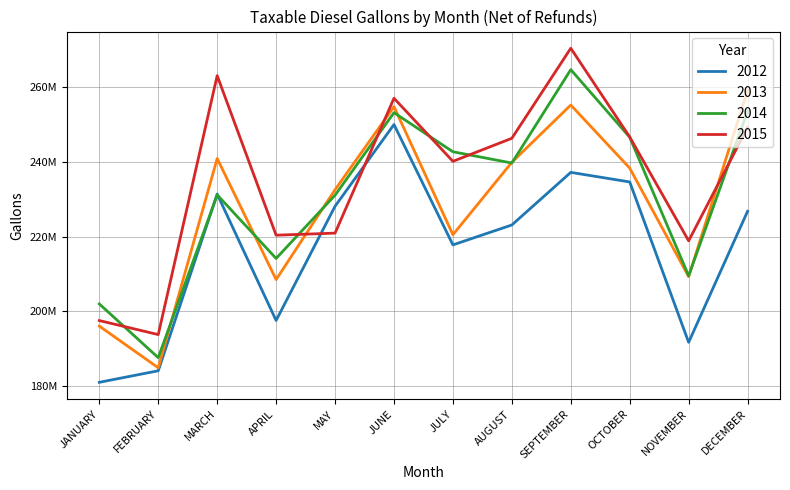

What are all the series names shown in the legend?

2012, 2013, 2014, 2015